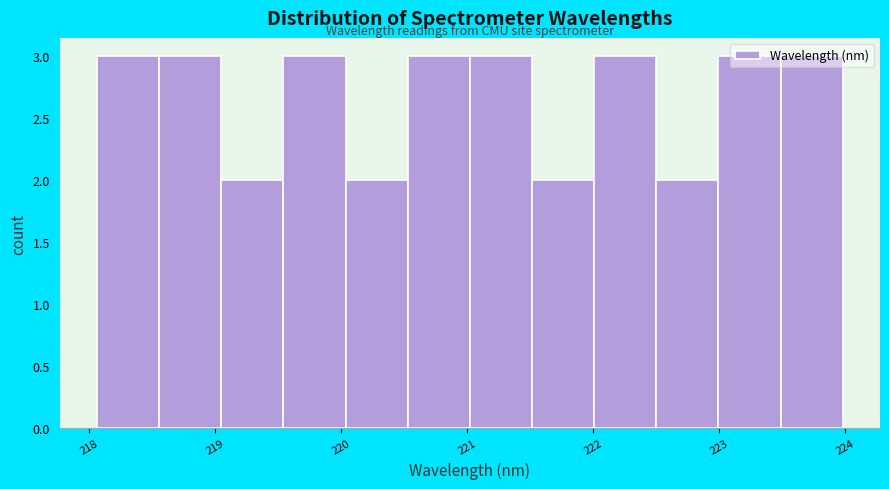

Reading left to right, list every bar in this chart as the range it spans on the x-axis followed by its height. Neither the bar edges nor the heights are printed on the chart, so give them approximately, as read against the axes.

218.1 to 218.6: 3
218.6 to 219.0: 3
219.0 to 219.5: 2
219.5 to 220.0: 3
220.0 to 220.5: 2
220.5 to 221.0: 3
221.0 to 221.5: 3
221.5 to 222.0: 2
222.0 to 222.5: 3
222.5 to 223.0: 2
223.0 to 223.5: 3
223.5 to 224.0: 3